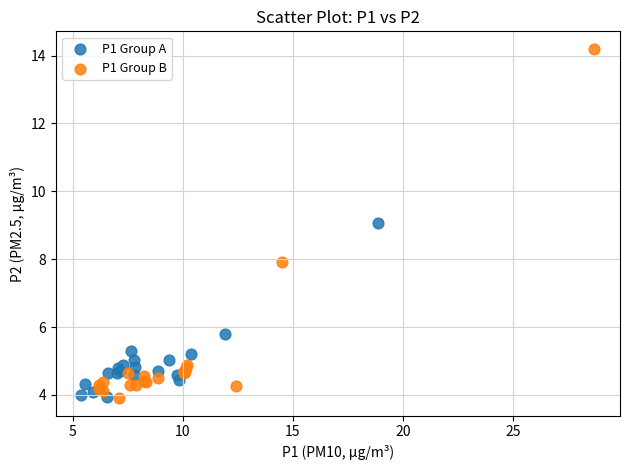

Which series has the widest spread of Y values?

P1 Group B